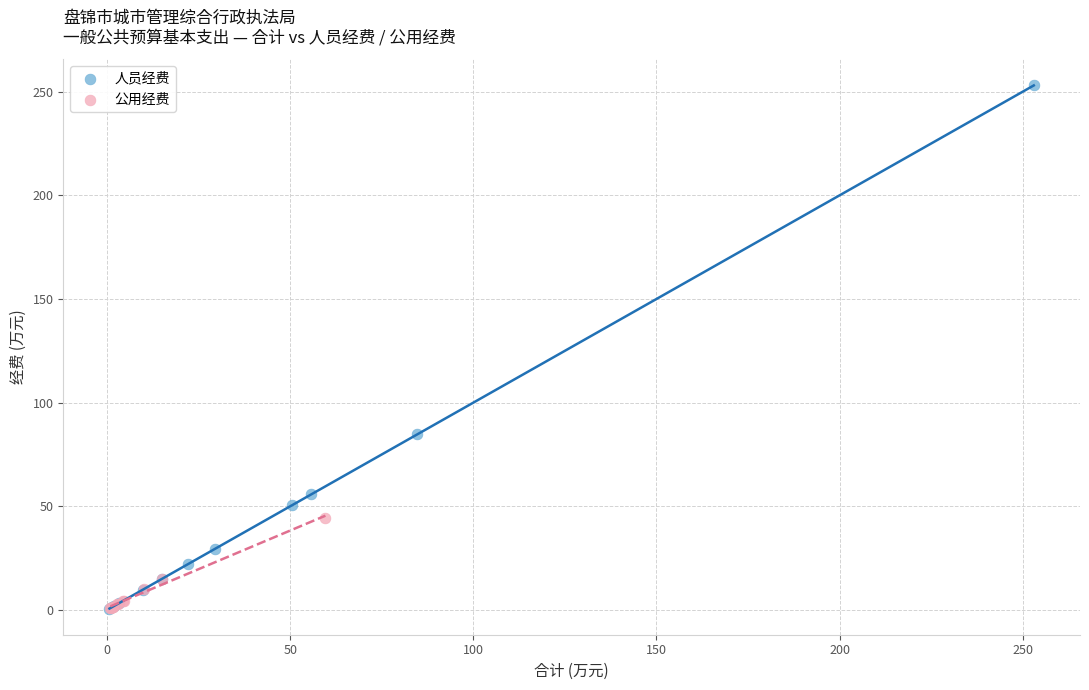

Which series has the largest Y range (max minus min)?

人员经费